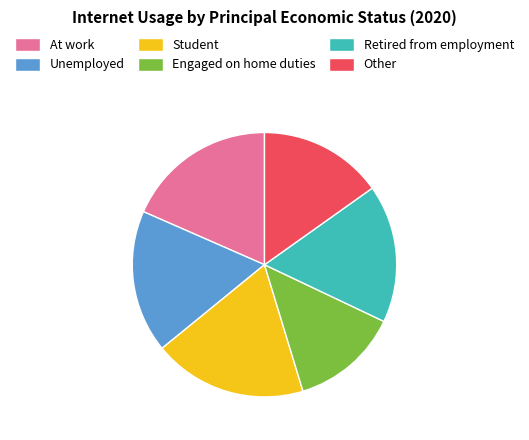

Does Other account for over 50% of the chart?

No